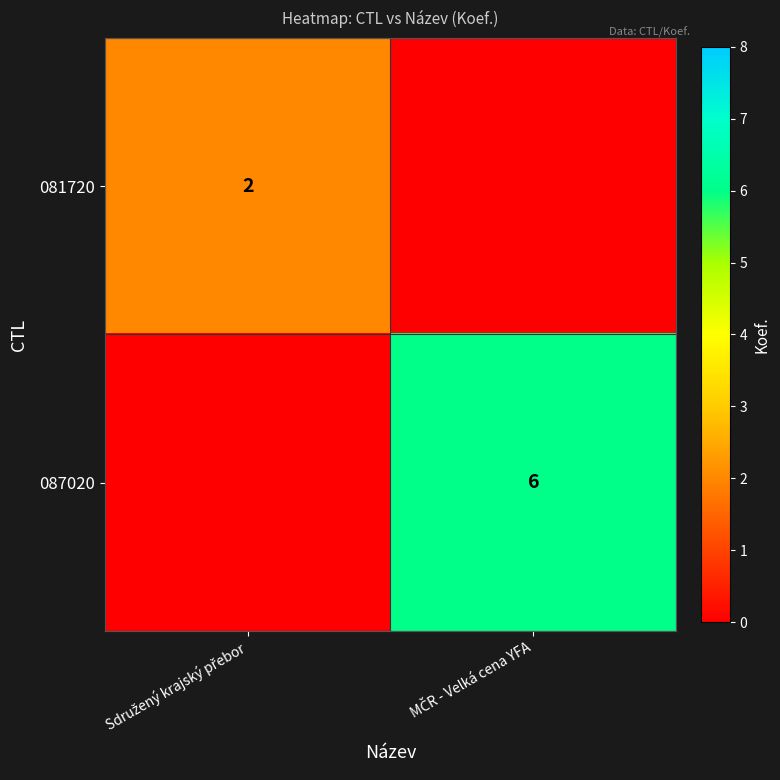

Which category has the highest value in the 081720 series?

Sdružený krajský přebor